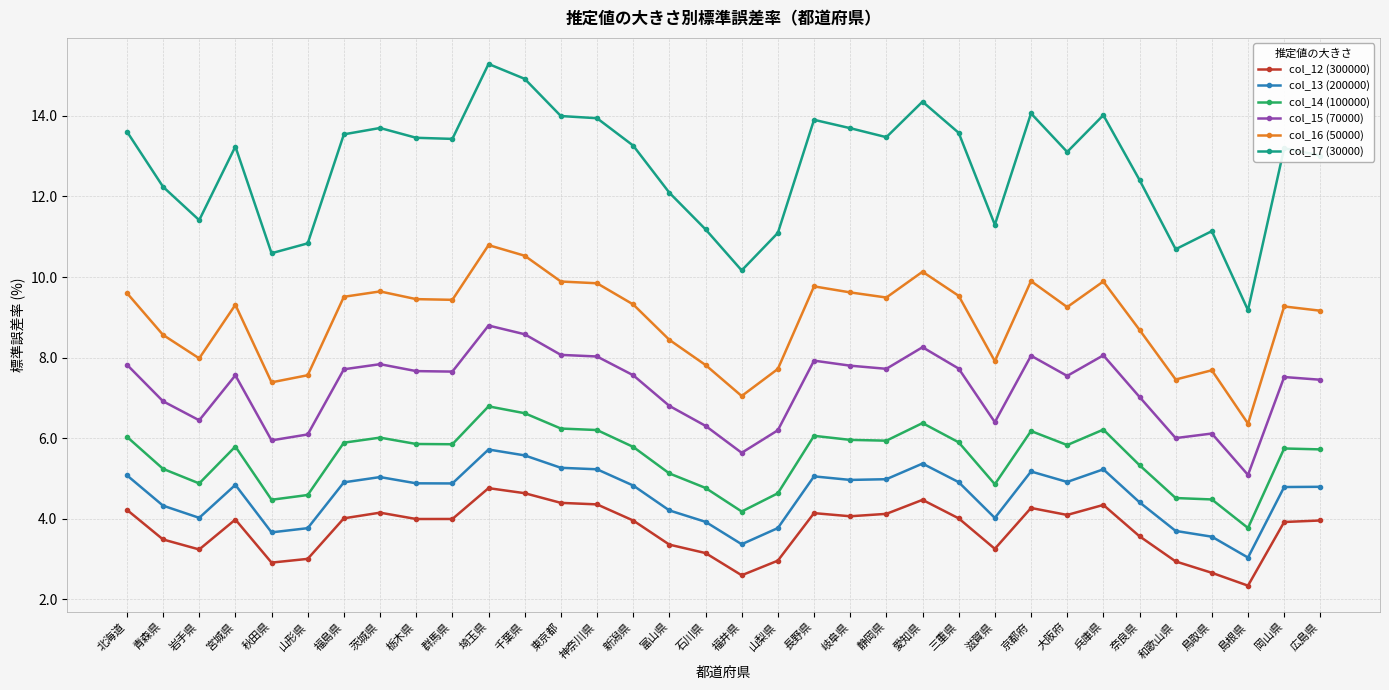

What is the value of the col_16 (50000) point at the 11th from the left?

10.8